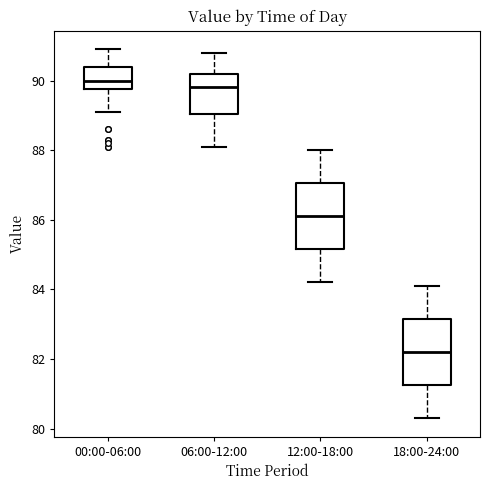

Reading left to right, read every box against the y-axis: the position of its median line, the range the box covers, and the ends of its whiskers. The values are not printed on the chart, so give them approximately, as read against the axis.

00:00-06:00: median 90.0, box 89.8 to 90.4, whiskers 89.2 to 91.0
06:00-12:00: median 89.8, box 89.0 to 90.2, whiskers 88.2 to 90.8
12:00-18:00: median 86.2, box 85.2 to 87.0, whiskers 84.2 to 88.0
18:00-24:00: median 82.2, box 81.2 to 83.2, whiskers 80.4 to 84.2